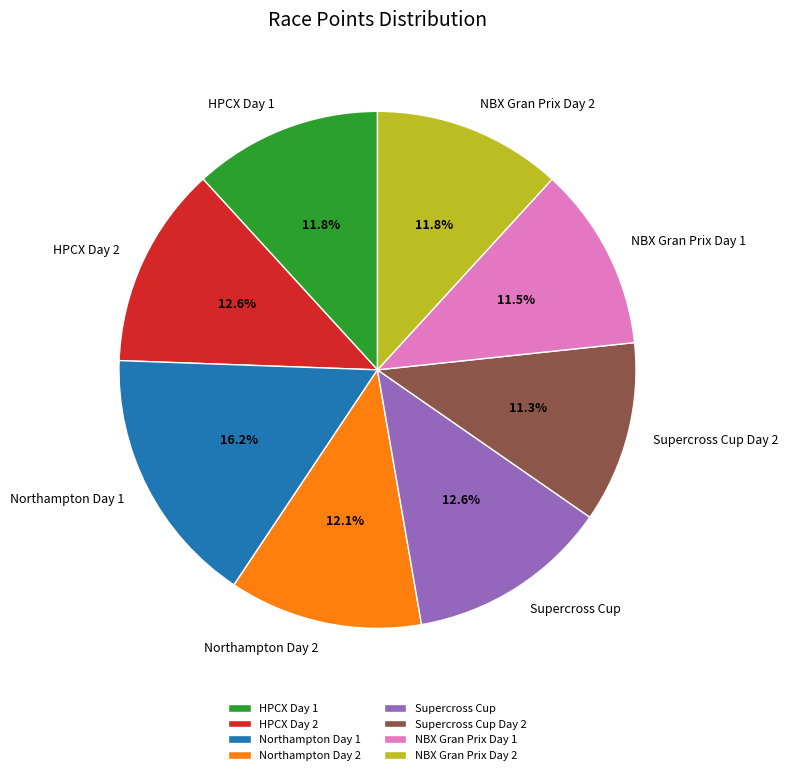

How much of the chart is everything except Supercross Cup Day 2?

88.7%